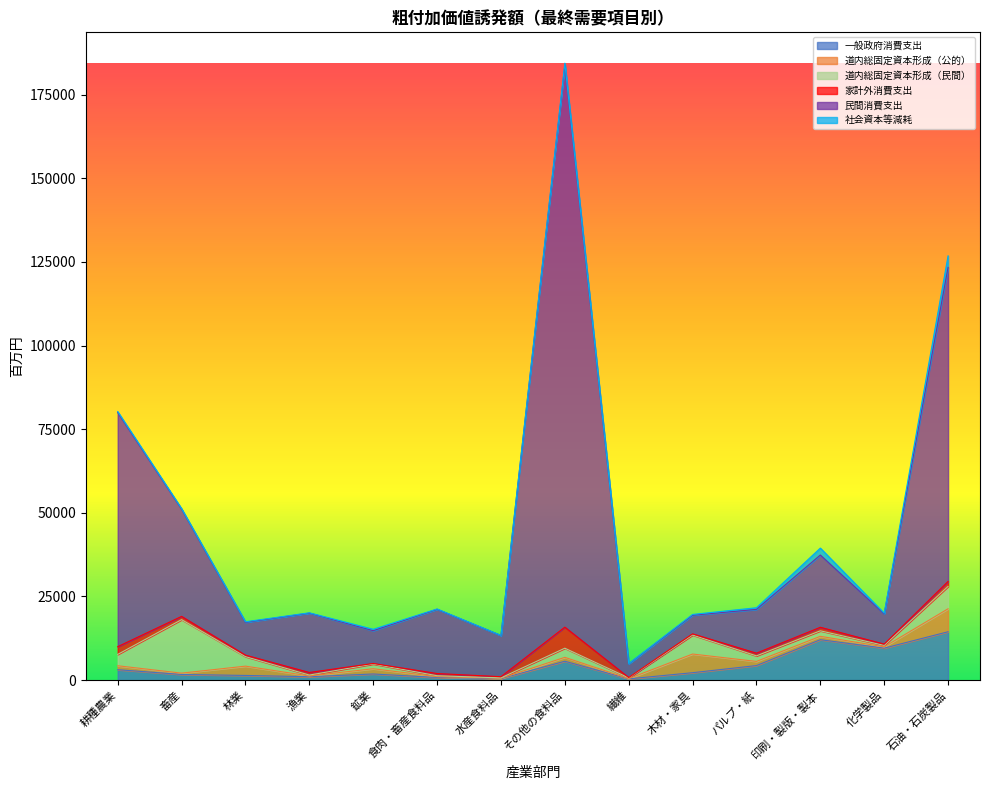

At which category does the chart reach its minimum across all series?

水産食料品